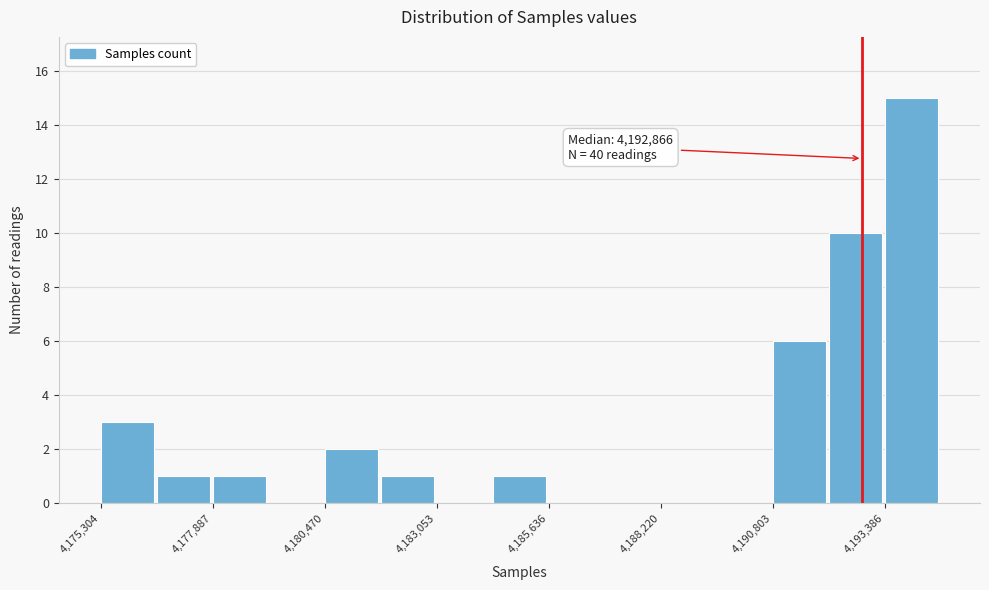

Around what value on the x-axis is the tallest bar? Give the approximate position of its centre, as read against the axis.

4194000